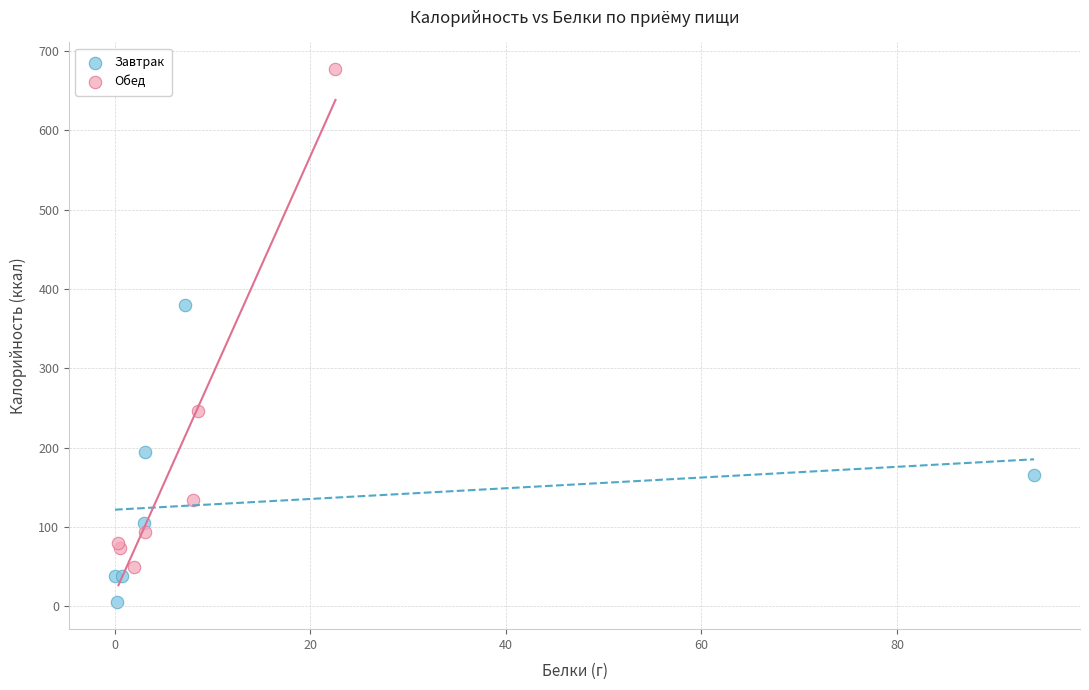

Which series reaches the maximum Y coordinate?

Обед